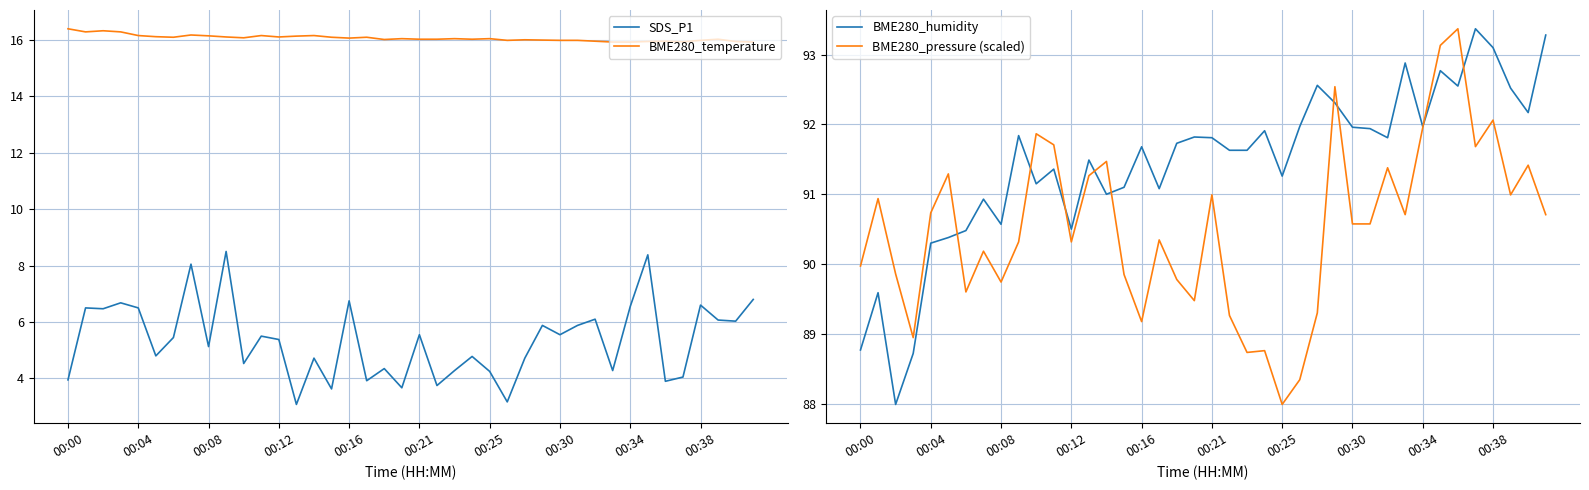

True or false: BME280_temperature and SDS_P1 cross at least once.

False